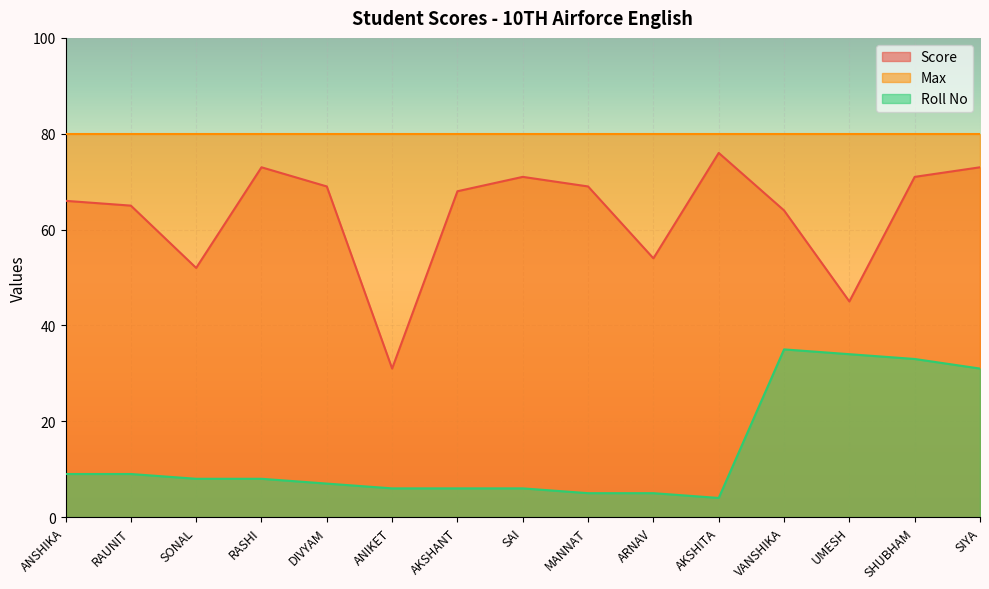

Rank the categories by Score value from highest to lowest.

AKSHITA, RASHI, SIYA, SAI, SHUBHAM, DIVYAM, MANNAT, AKSHANT, ANSHIKA, RAUNIT, VANSHIKA, ARNAV, SONAL, UMESH, ANIKET